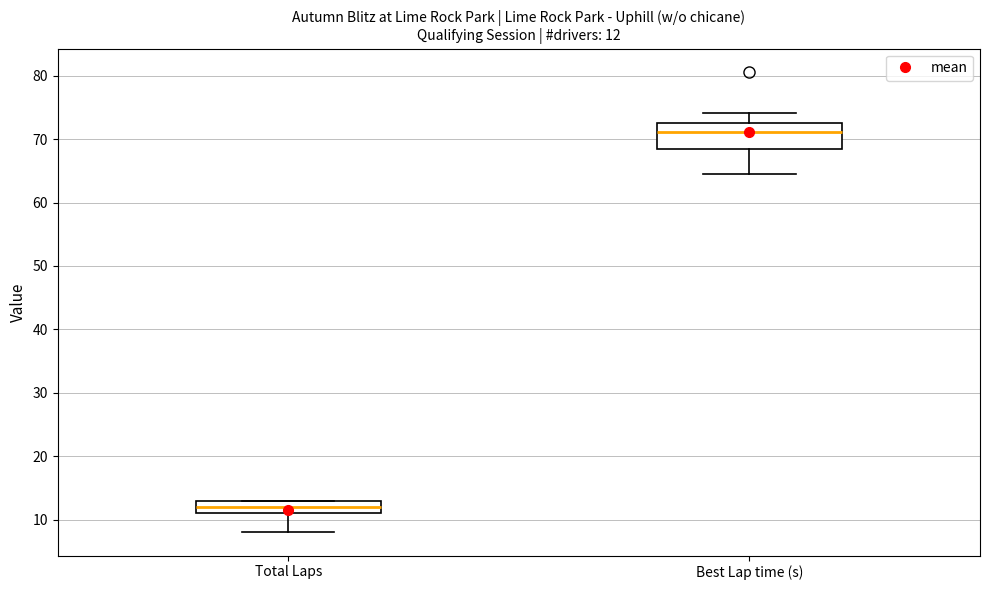

Which box's median line is the lowest?

Total Laps